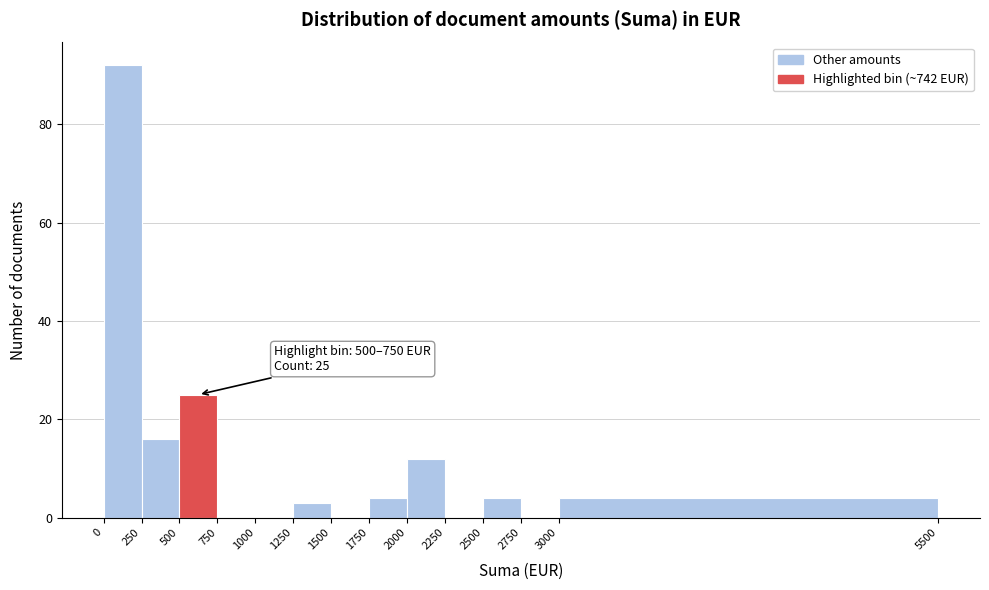

Which range on the x-axis has the tallest bar?

0 to 250